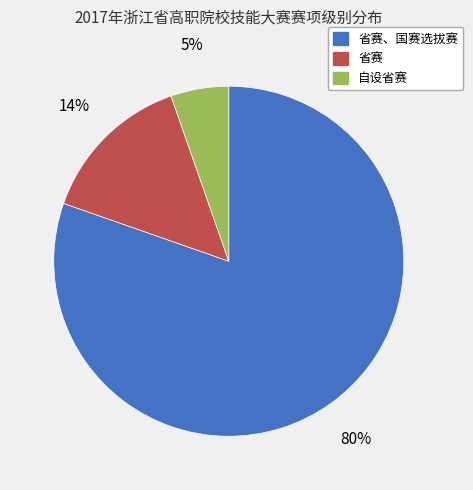

To the nearest percent, what is the average slice percentage?

33%